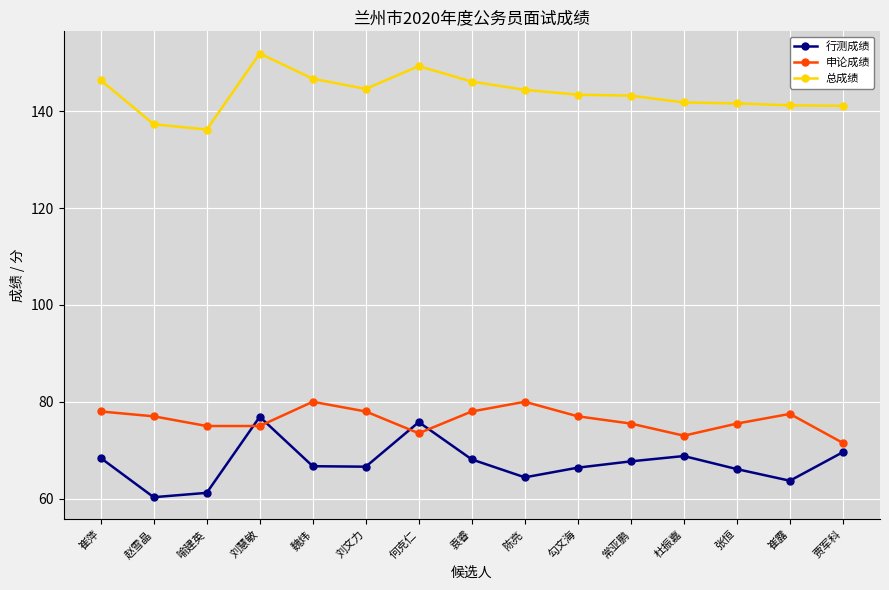

What is the average value of the 申论成绩 series?

76.3